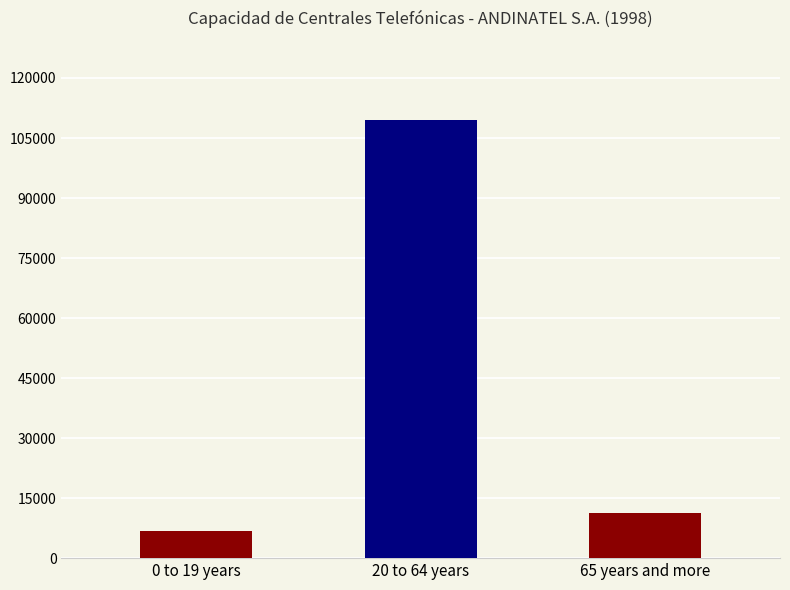

At which category does the chart reach its peak across all series?

20 to 64 years